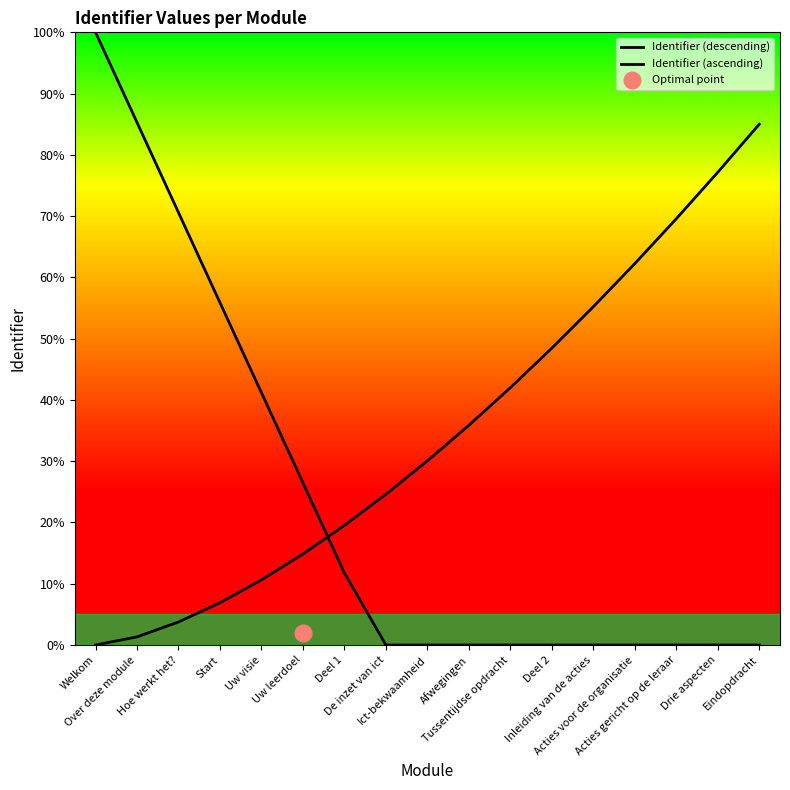

What is the sum of the Identifier (ascending) values at Welkom and Afwegingen?

35.9